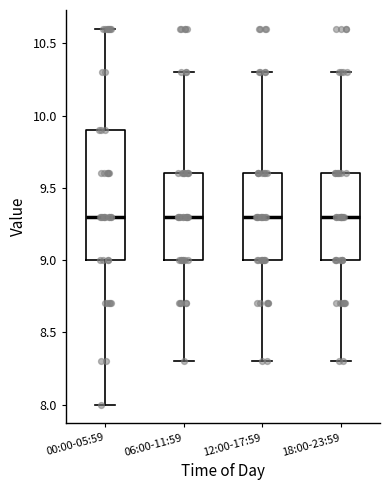

Reading left to right, read every box against the y-axis: the position of its median line, the range the box covers, and the ends of its whiskers. The values are not printed on the chart, so give them approximately, as read against the axis.

00:00-05:59: median 9.3, box 9.0 to 9.9, whiskers 8.0 to 10.6
06:00-11:59: median 9.3, box 9.0 to 9.6, whiskers 8.3 to 10.3
12:00-17:59: median 9.3, box 9.0 to 9.6, whiskers 8.3 to 10.3
18:00-23:59: median 9.3, box 9.0 to 9.6, whiskers 8.3 to 10.3